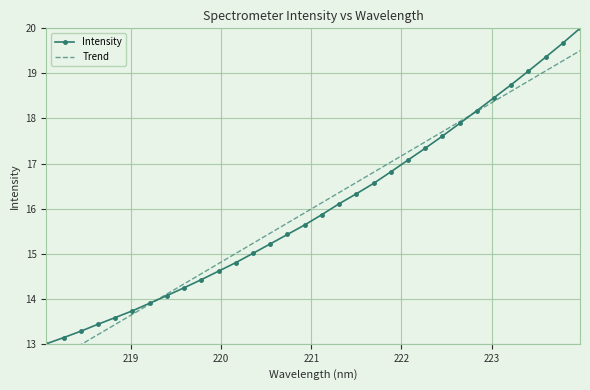

What is the value of the Intensity point at the 6th from the left?

13.7